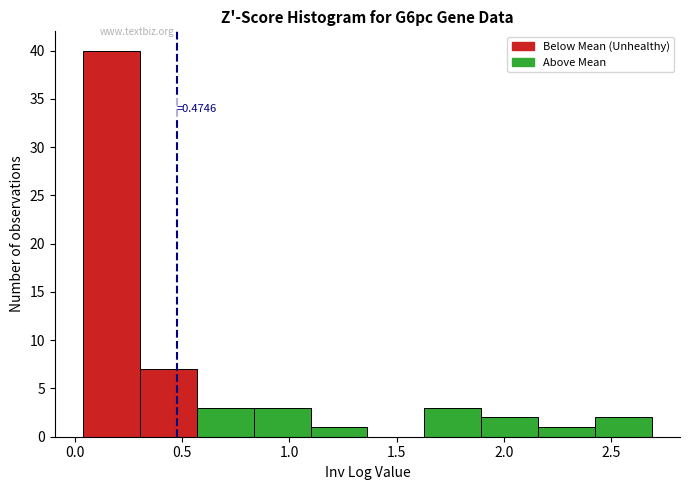

Over which range of the x-axis is the bar tallest?

0.05 to 0.30